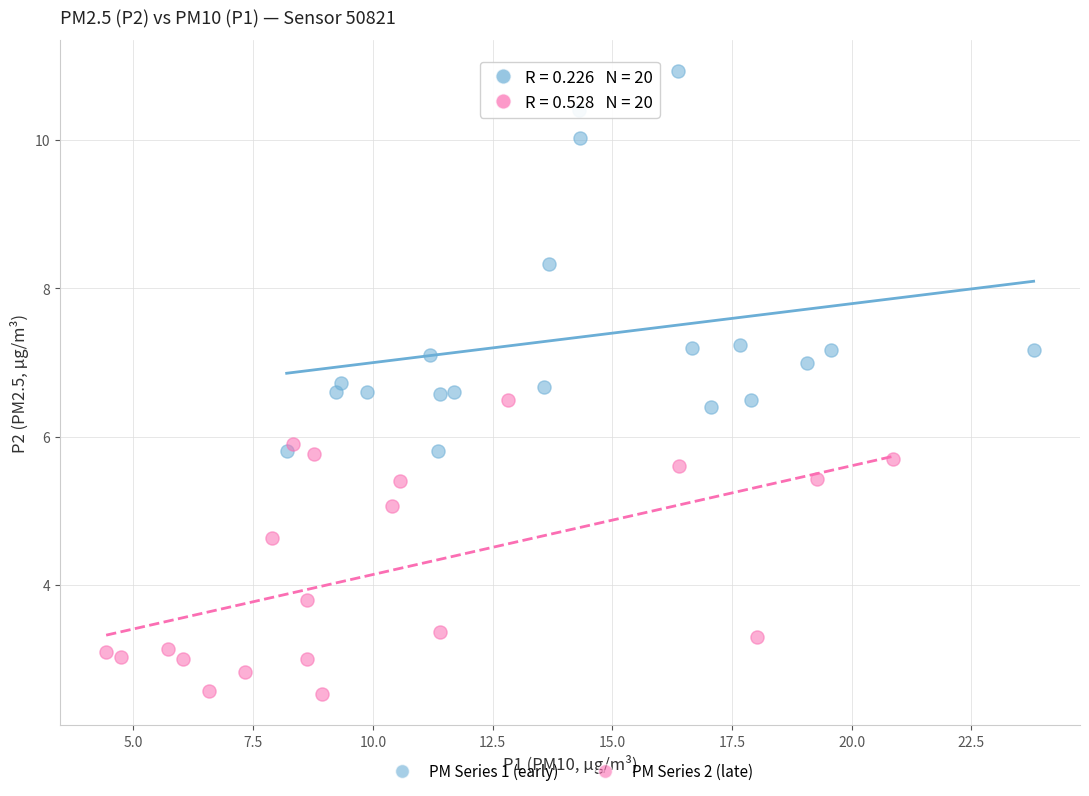

Which series reaches the maximum Y coordinate?

PM Series 1 (early)